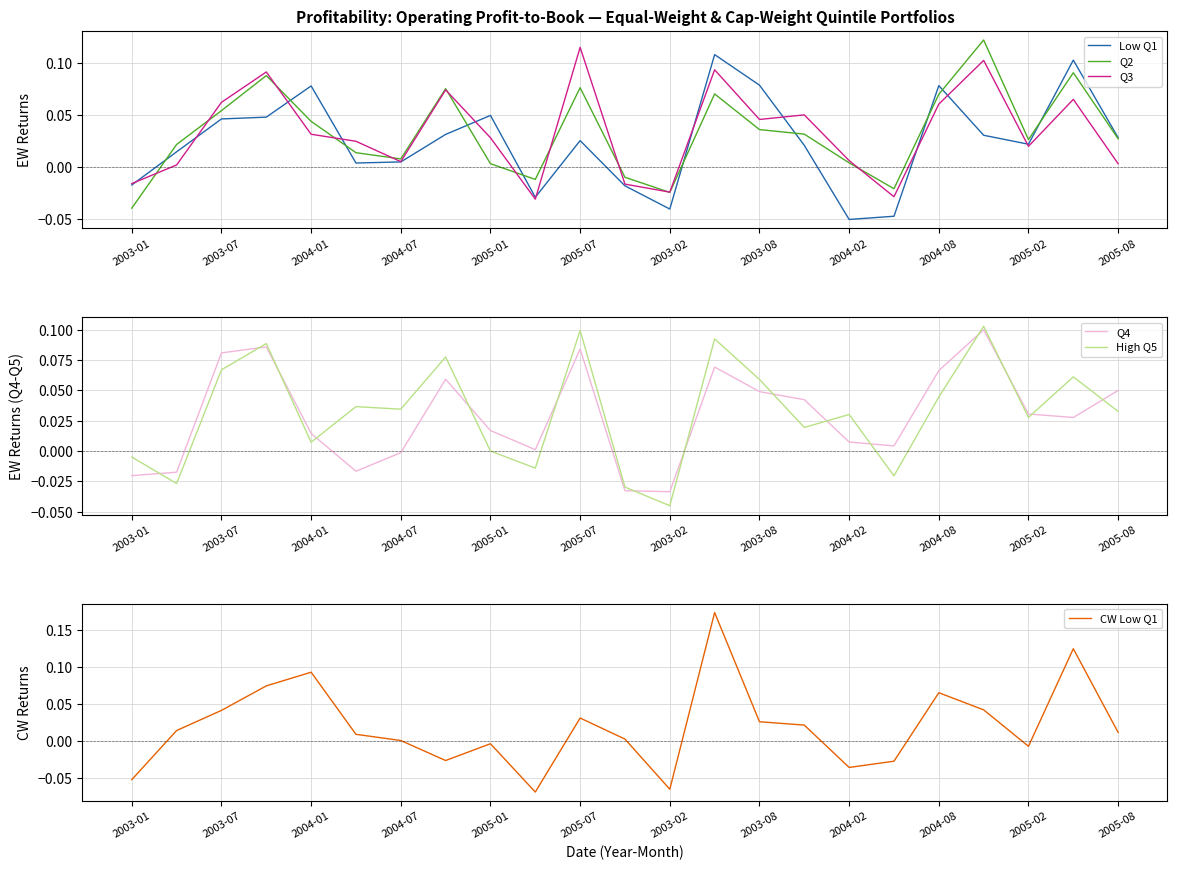

How many positive values does the Low Q1 series have?

17